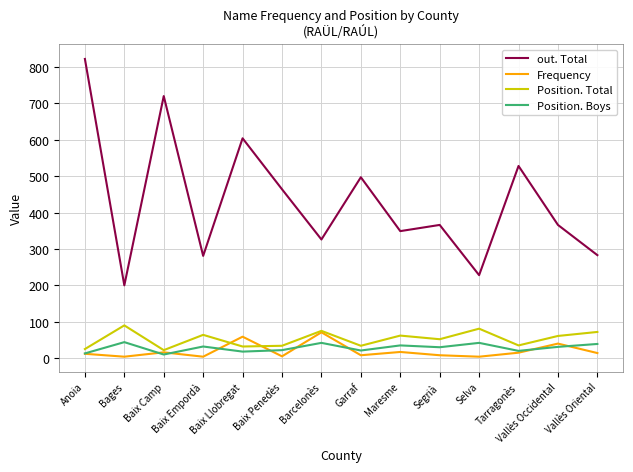

What position from the left is Vallès Oriental?

14